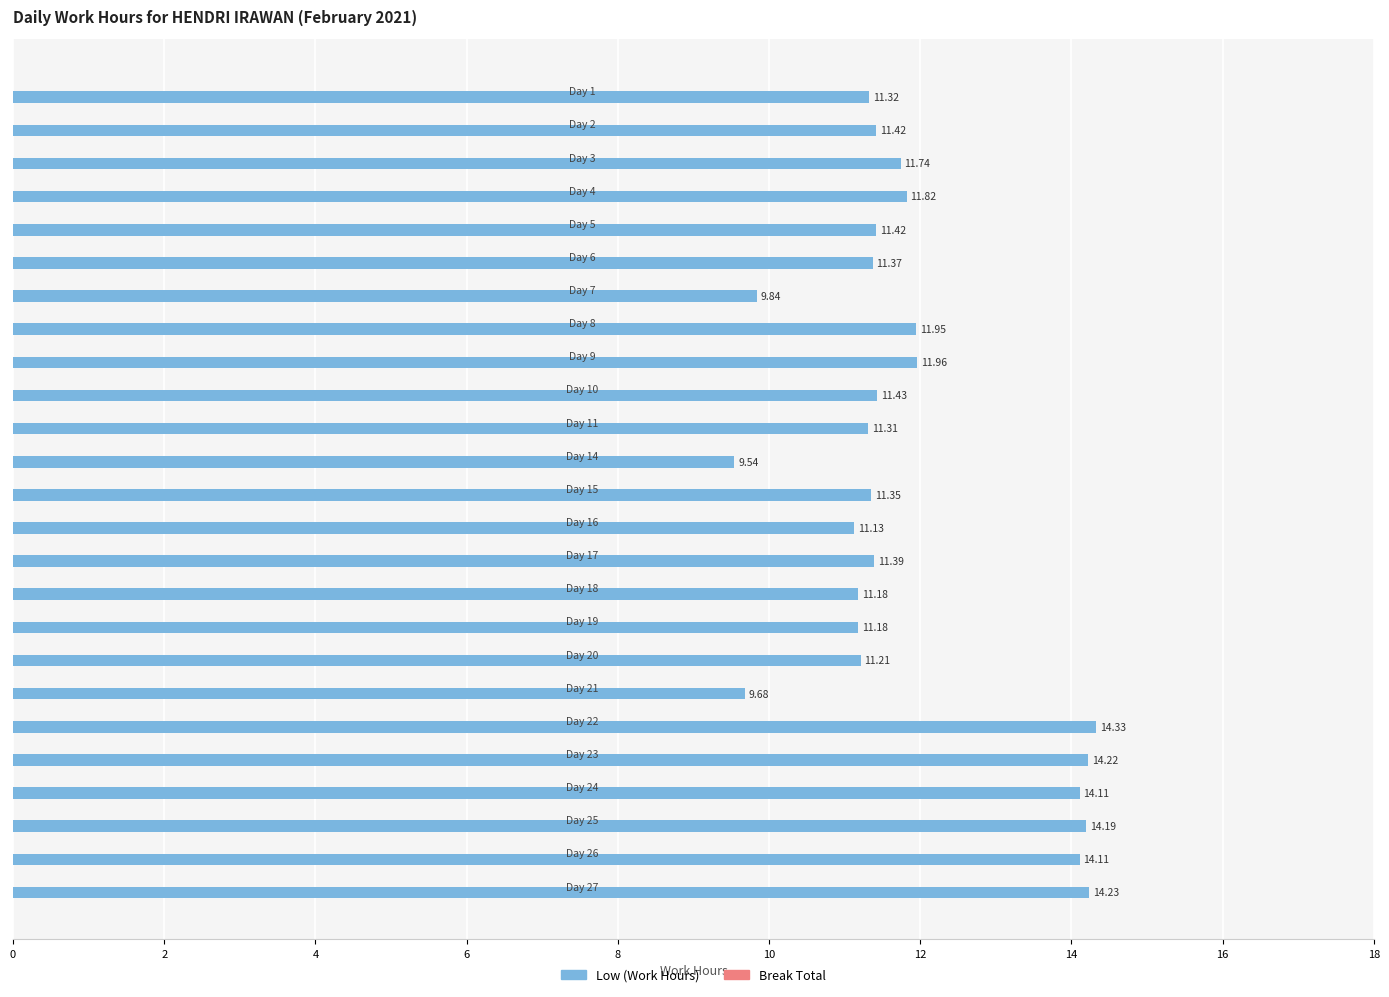

What is the sum of all values?

297.4